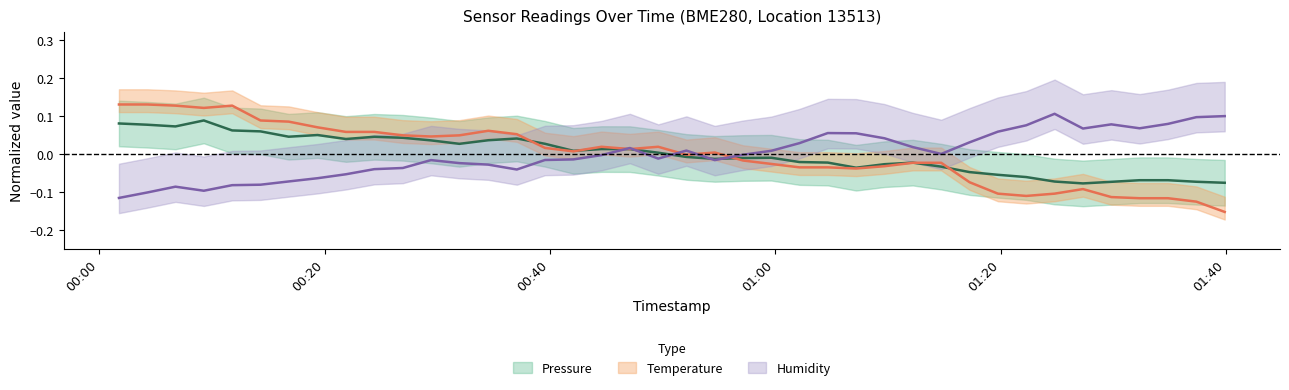

How many data points in pressure are above 0?

20